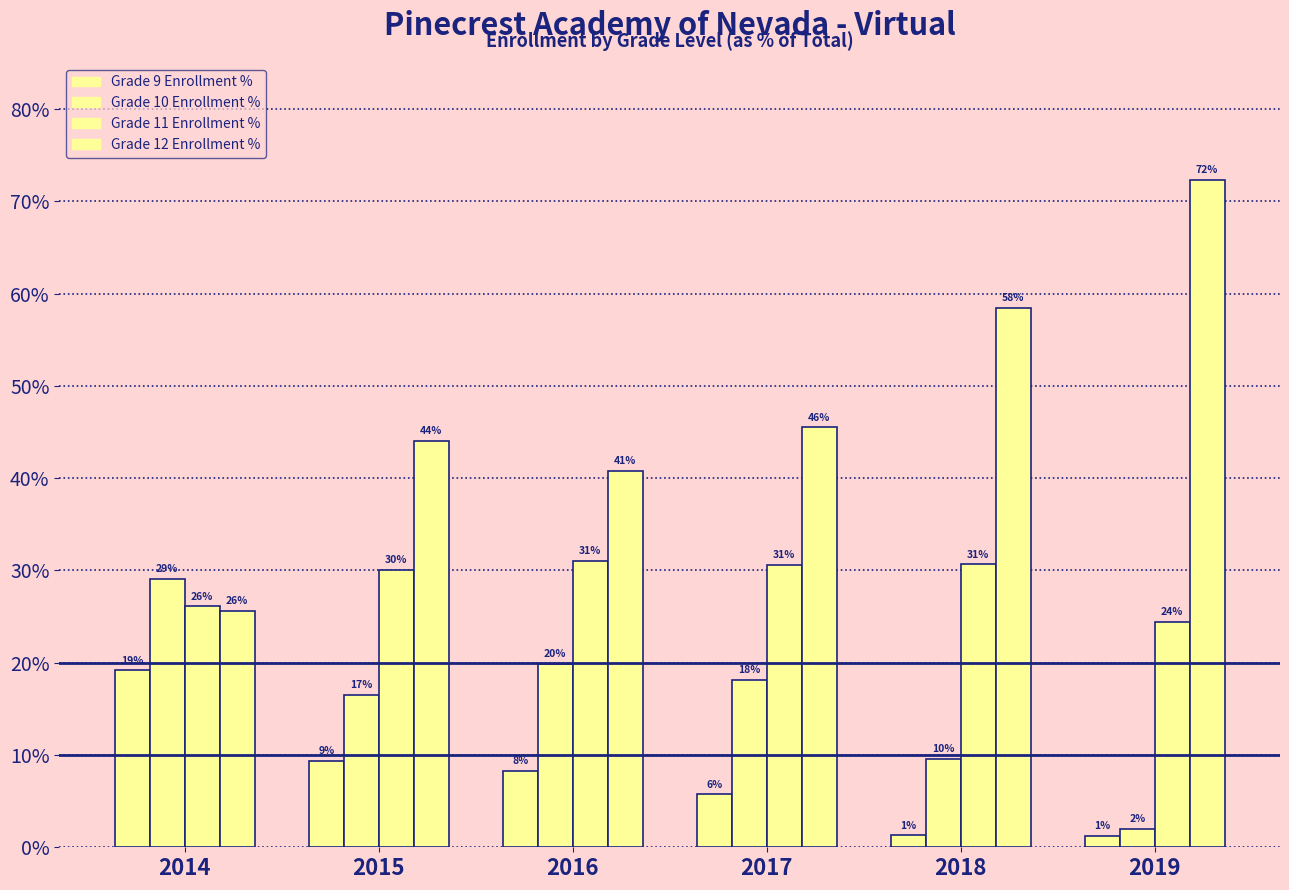

Are the bars grouped side by side (vs. stacked)?

Yes